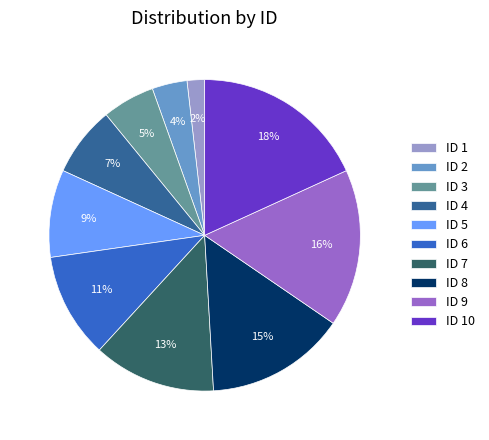

To the nearest percent, what is the combined percentage of ID 7 and ID 3?

18%